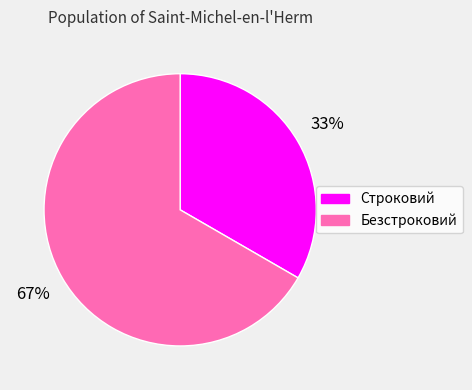

Count the number of slices in the pie.

2